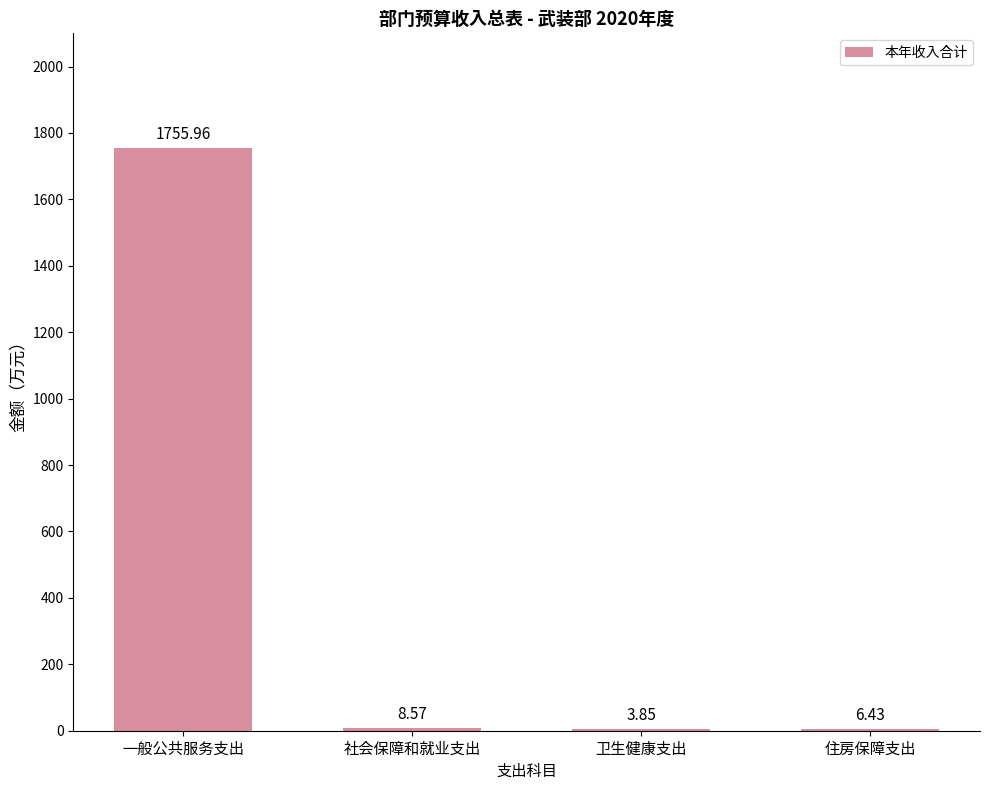

What is the ratio of the value at 住房保障支出 to the value at 社会保障和就业支出?

0.8